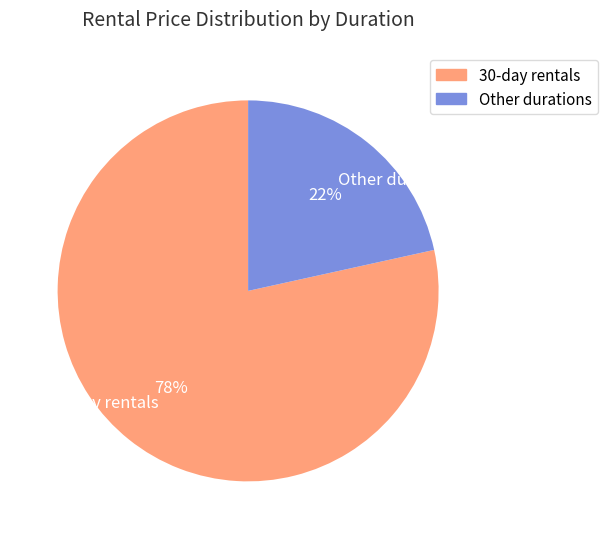

Is Other durations the majority of the pie?

No